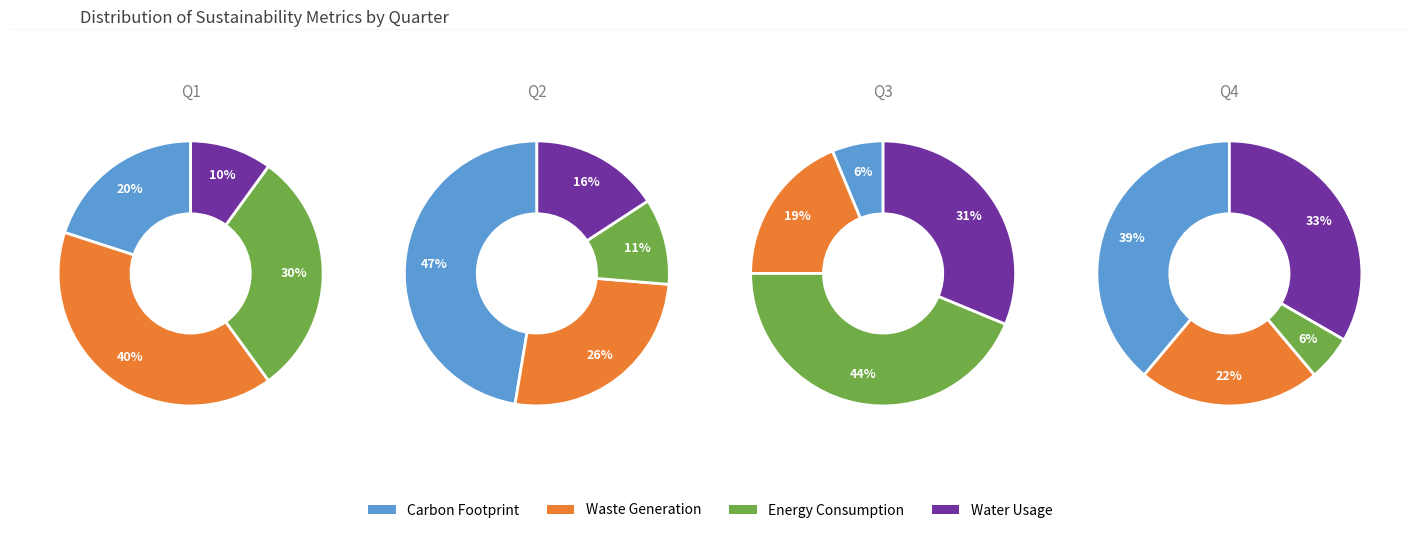

Which series has the largest range (max minus min)?

Carbon Footprint